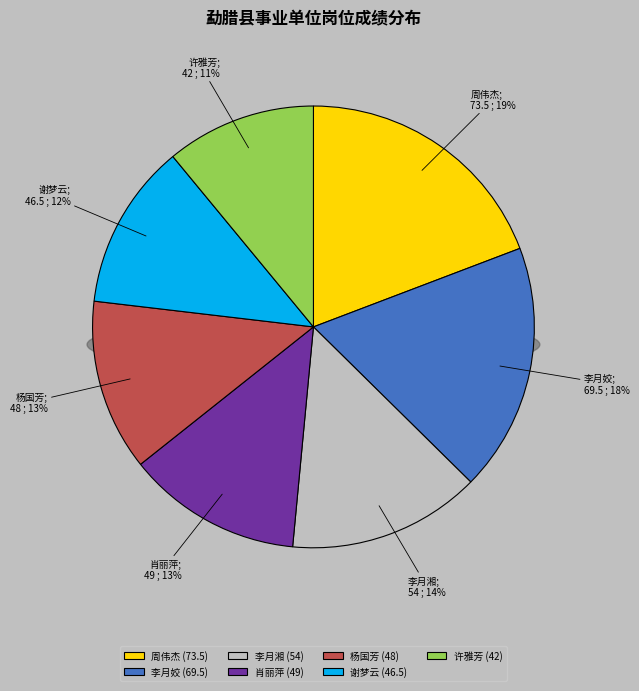

What is the largest slice in the pie chart?

周伟杰